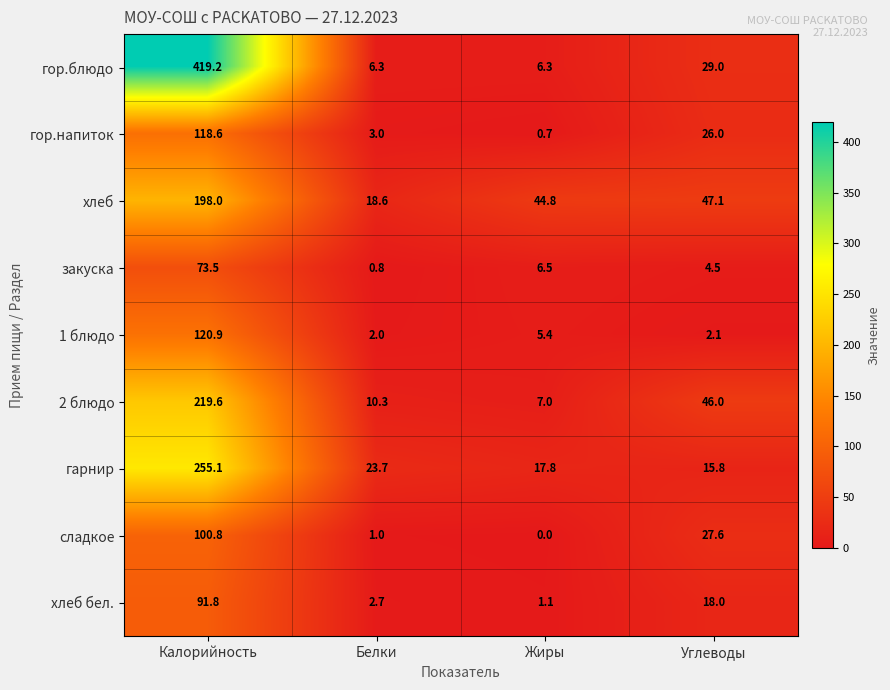

What is the total value across all series at Белки?

68.4